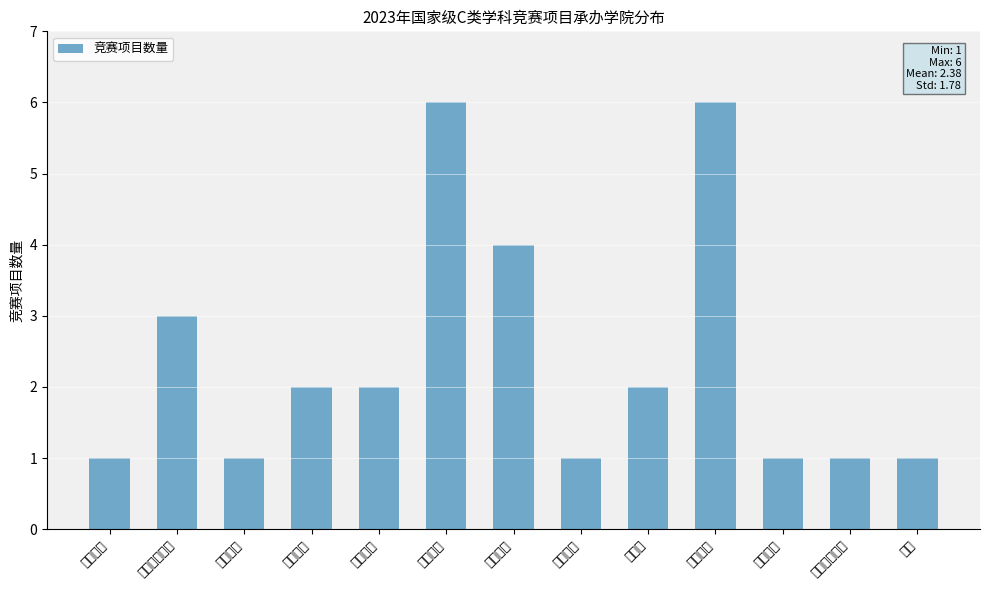

How many categories are shown in the chart?

13